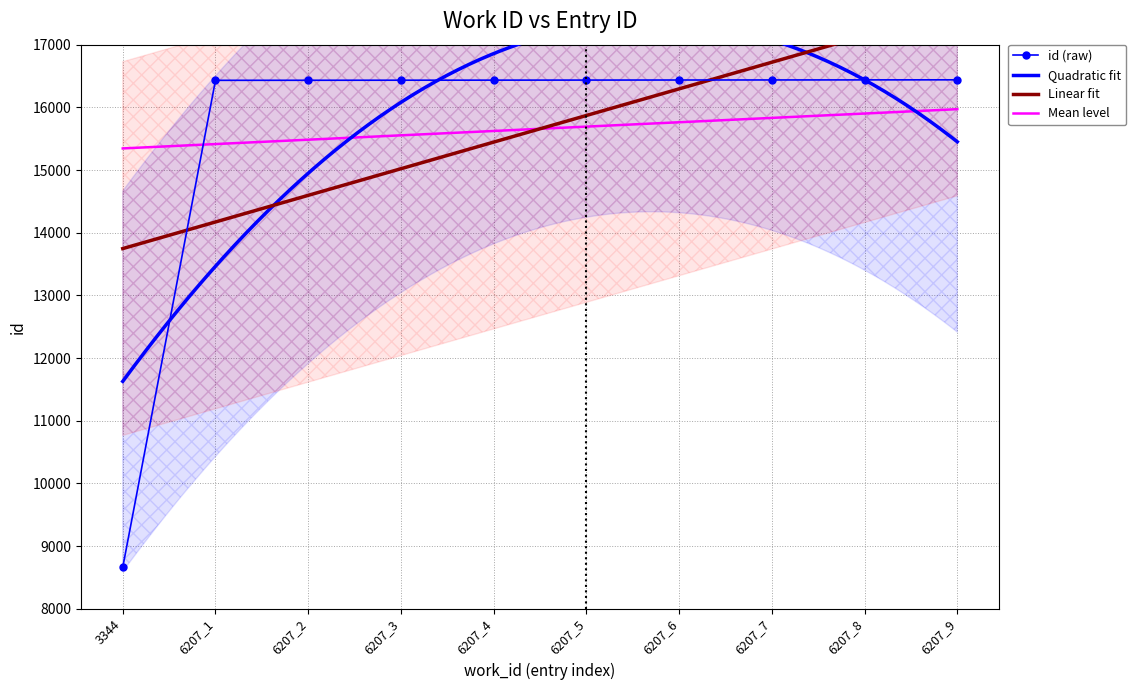

What is the value of the id (raw) point at the 2nd from the left?

16431